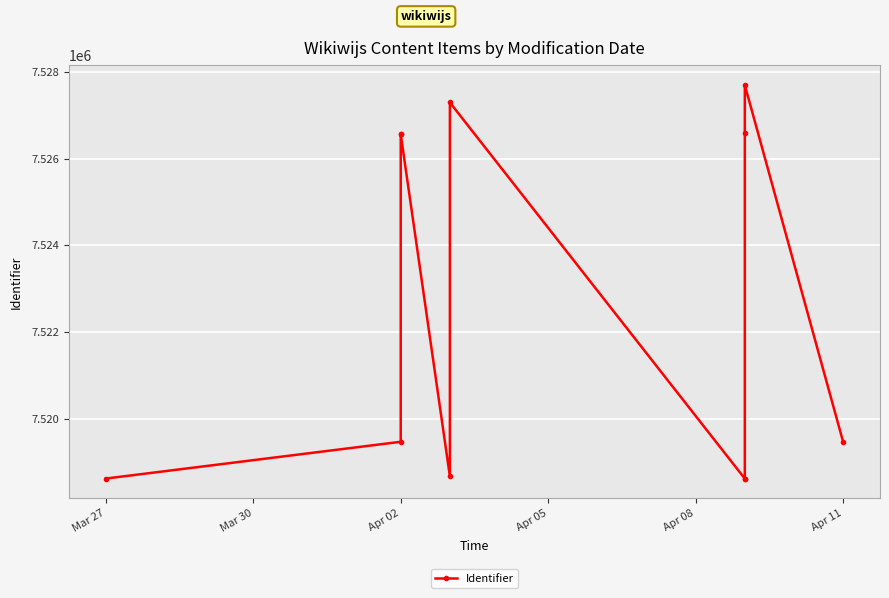

What is the sum of all values?

82748157